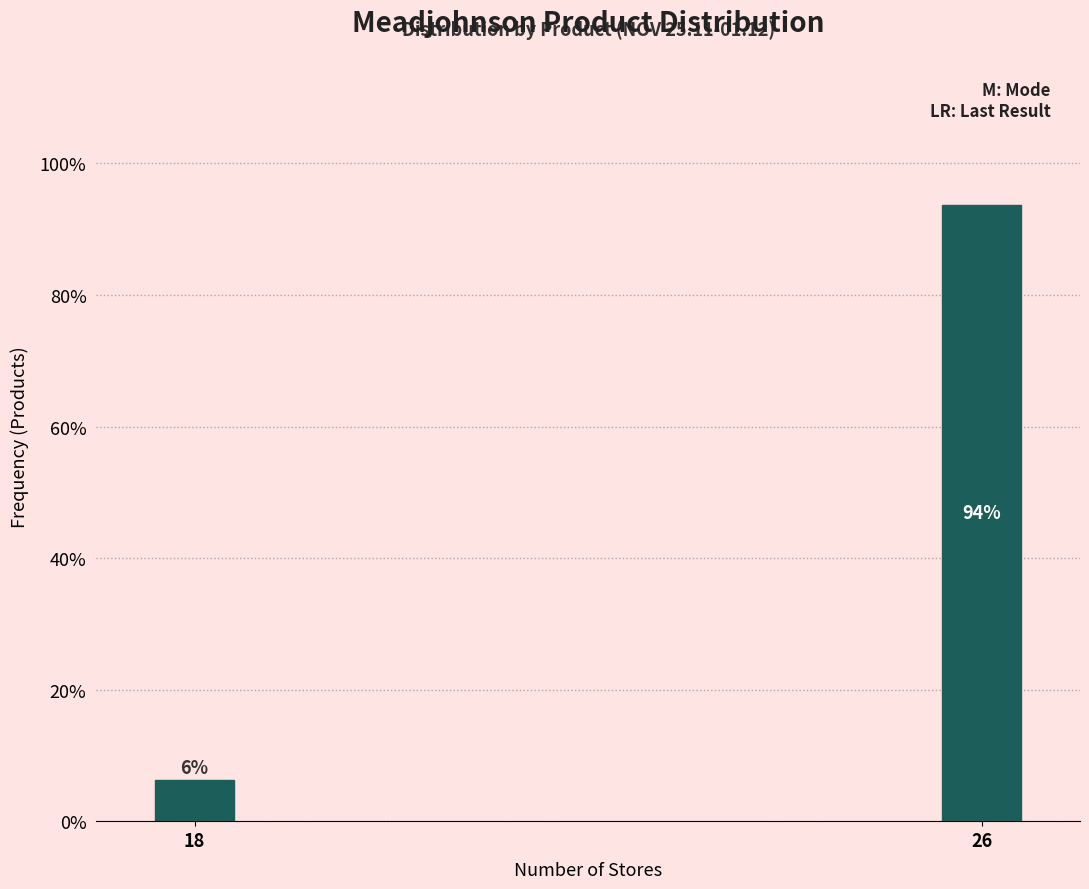

What is the value of the 2nd bar from the left?

93.8